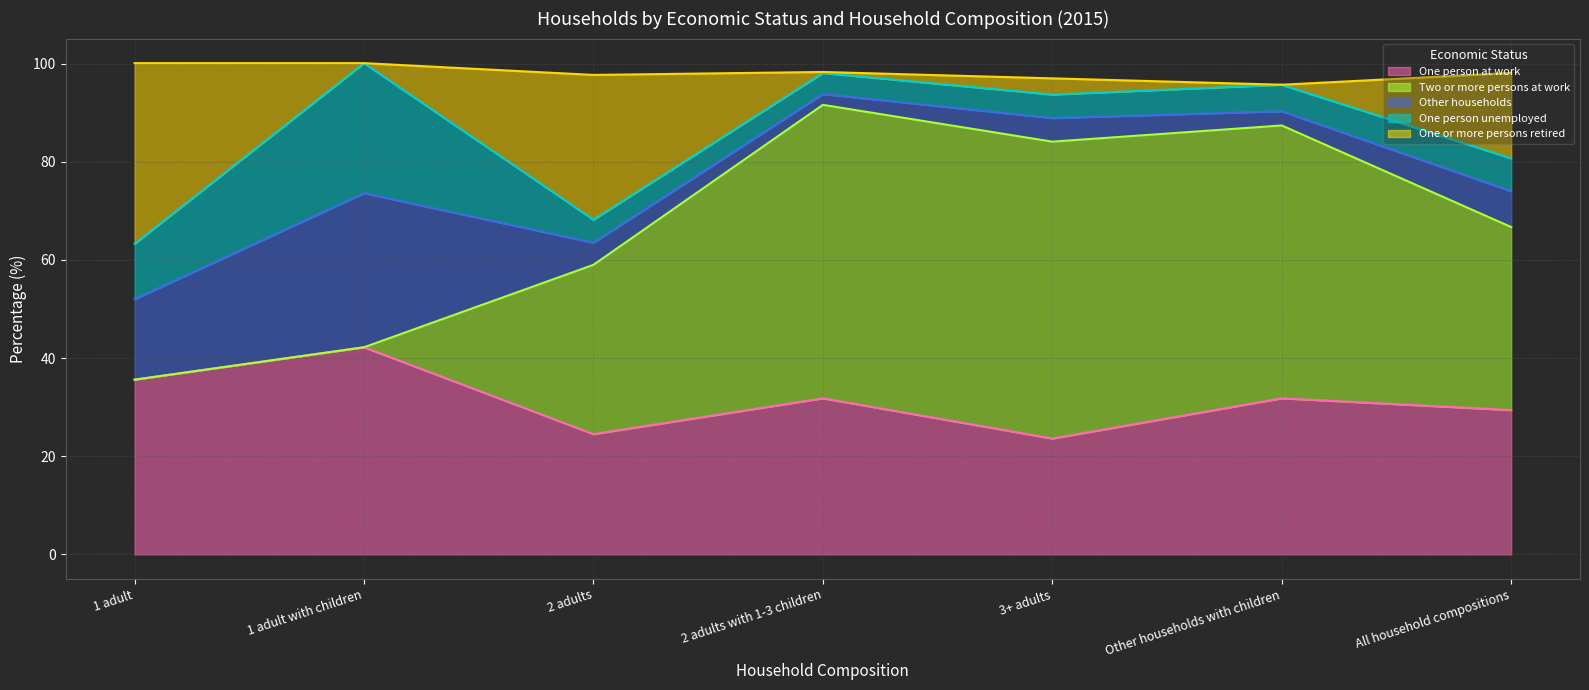

How many lines are shown in the chart?

5